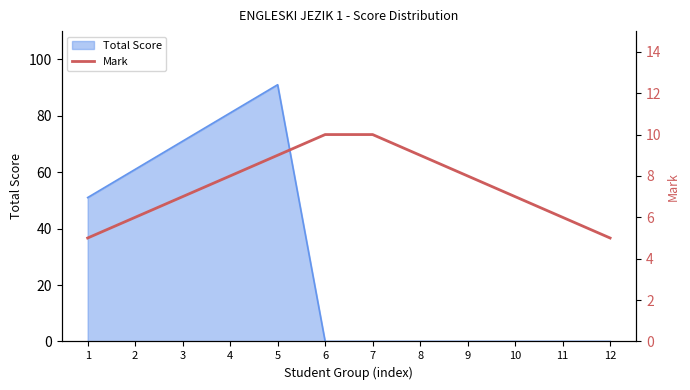

Is it true that the value at 12 is 5?

True